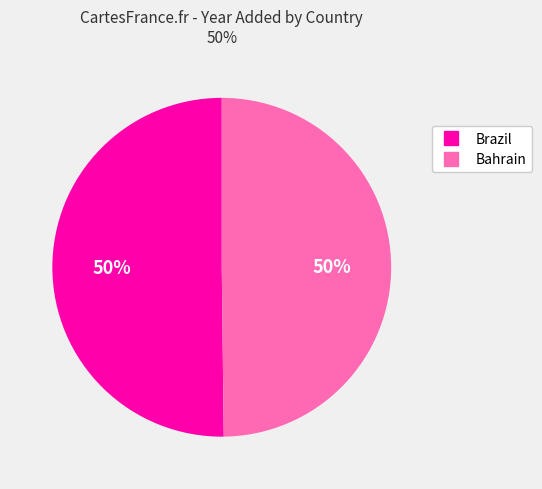

Do Brazil and Bahrain together represent more than half of the pie?

Yes